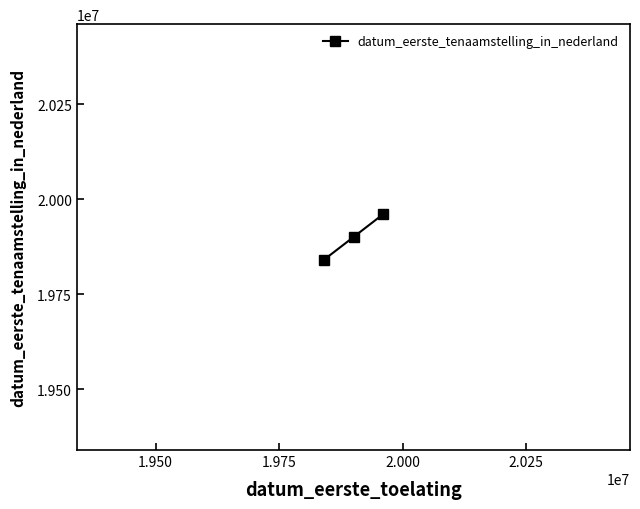

What is the greatest value displayed?

19960216